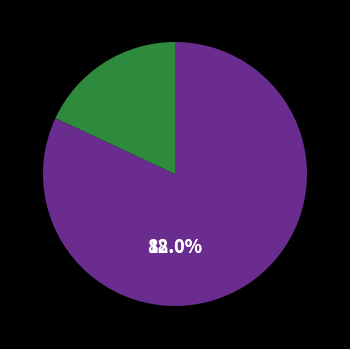

To the nearest percent, what is the combined percentage of pct85 and pct95?

31%